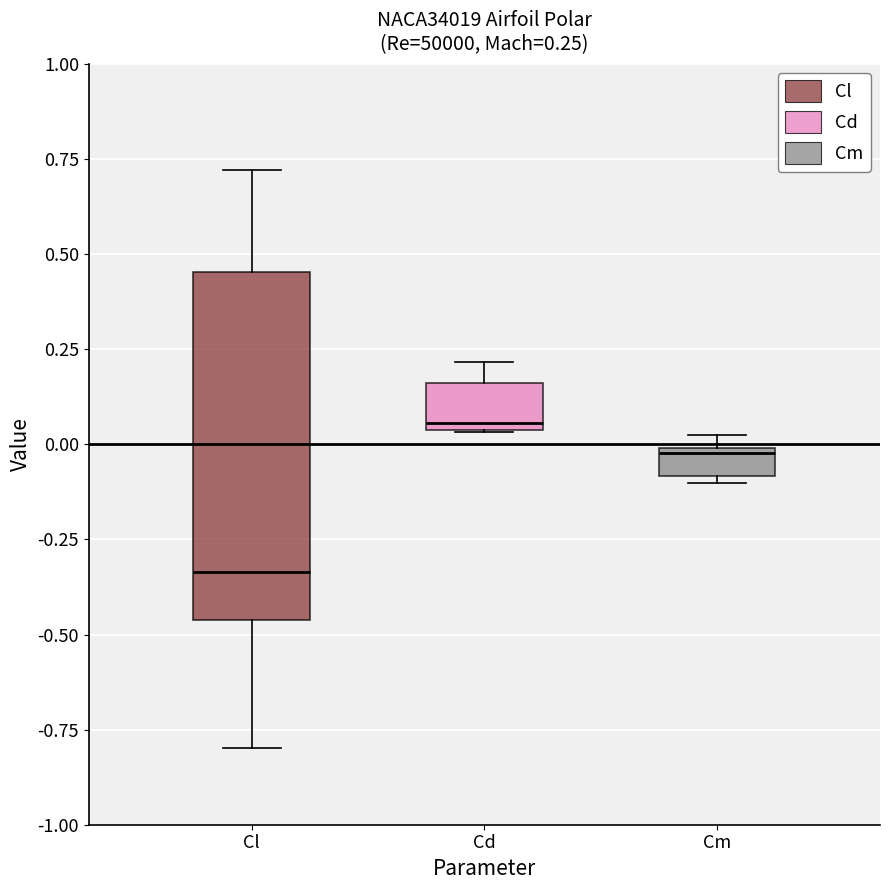

Which box has the lowest median line?

Cl